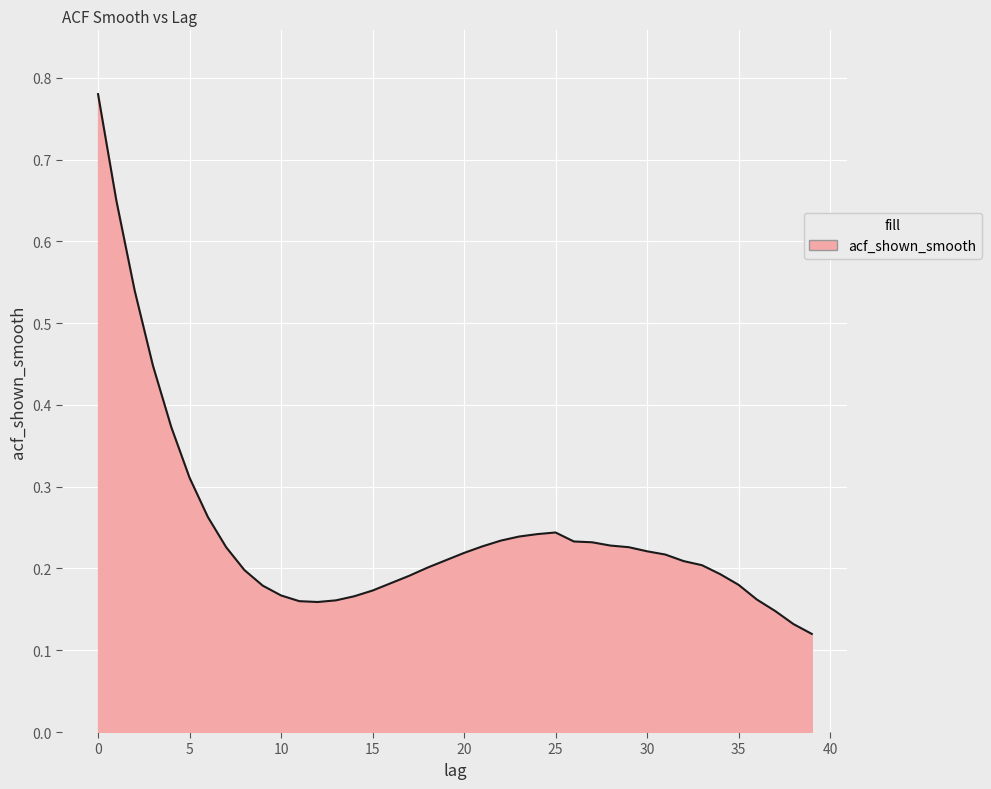

Reading right to left, extract all data points from this chart.

0.1	0.1	0.1	0.2	0.2	0.2	0.2	0.2	0.2	0.2	0.2	0.2	0.2	0.2	0.2	0.2	0.2	0.2	0.2	0.2	0.2	0.2	0.2	0.2	0.2	0.2	0.2	0.2	0.2	0.2	0.2	0.2	0.2	0.3	0.3	0.4	0.4	0.5	0.7	0.8